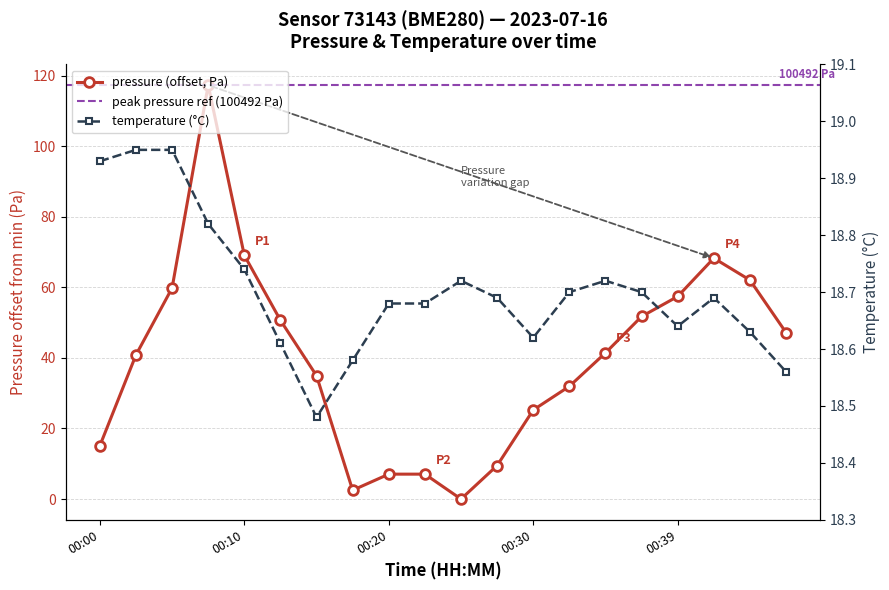

Rank the categories by pressure value from lowest to highest.

00:25, 00:17, 00:20, 00:22, 00:27, 00:00, 00:30, 00:32, 00:15, 00:02, 00:35, 00:47, 00:12, 00:37, 00:39, 00:05, 00:44, 00:42, 00:10, 00:07